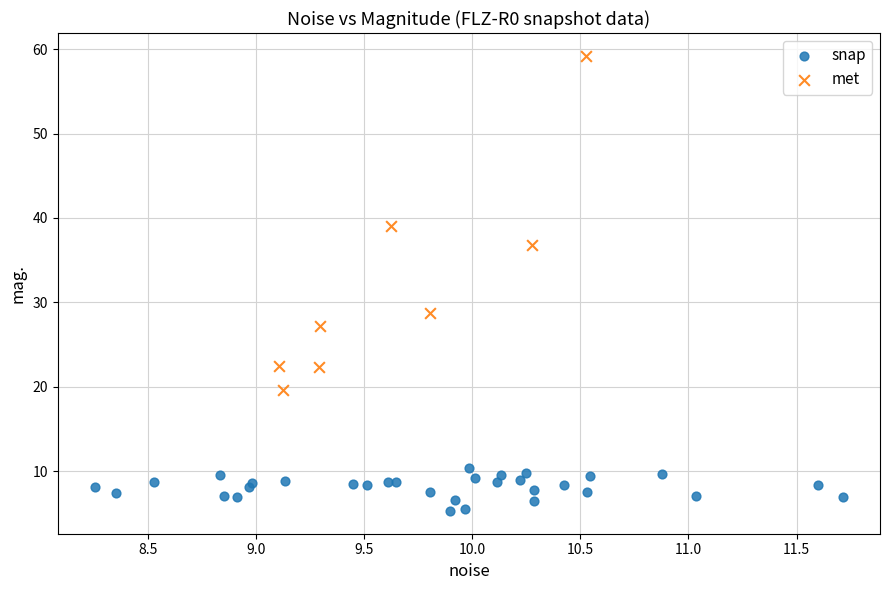

Which series has the widest spread of Y values?

met